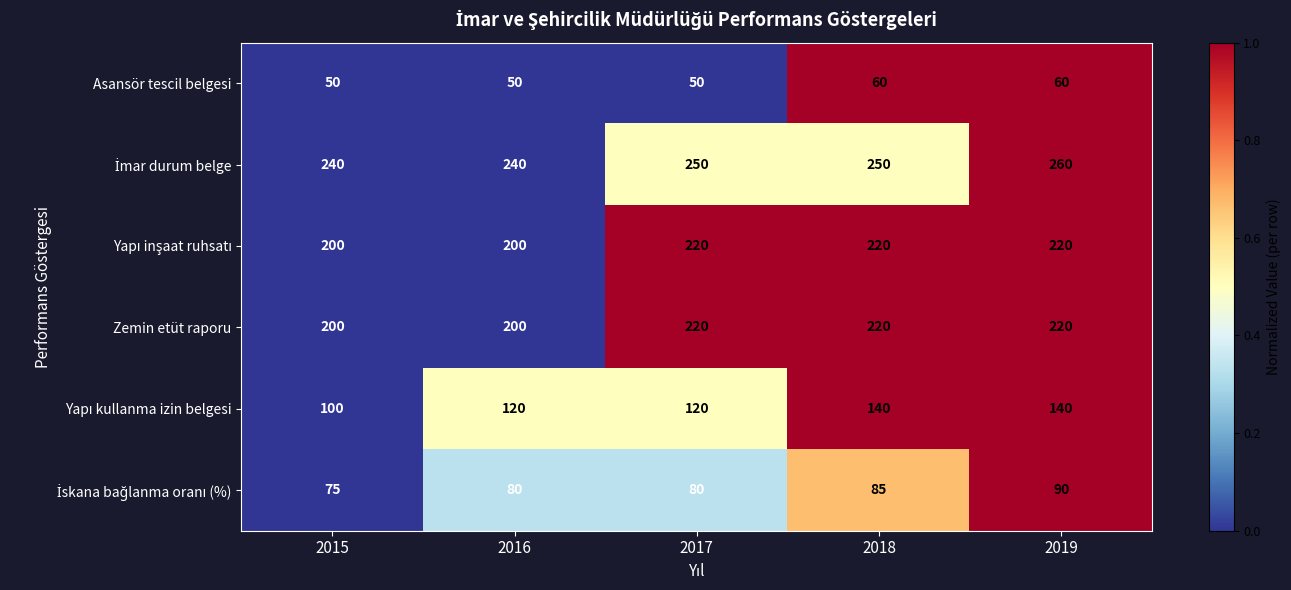

What is the difference between the highest and lowest values at 2018?

190